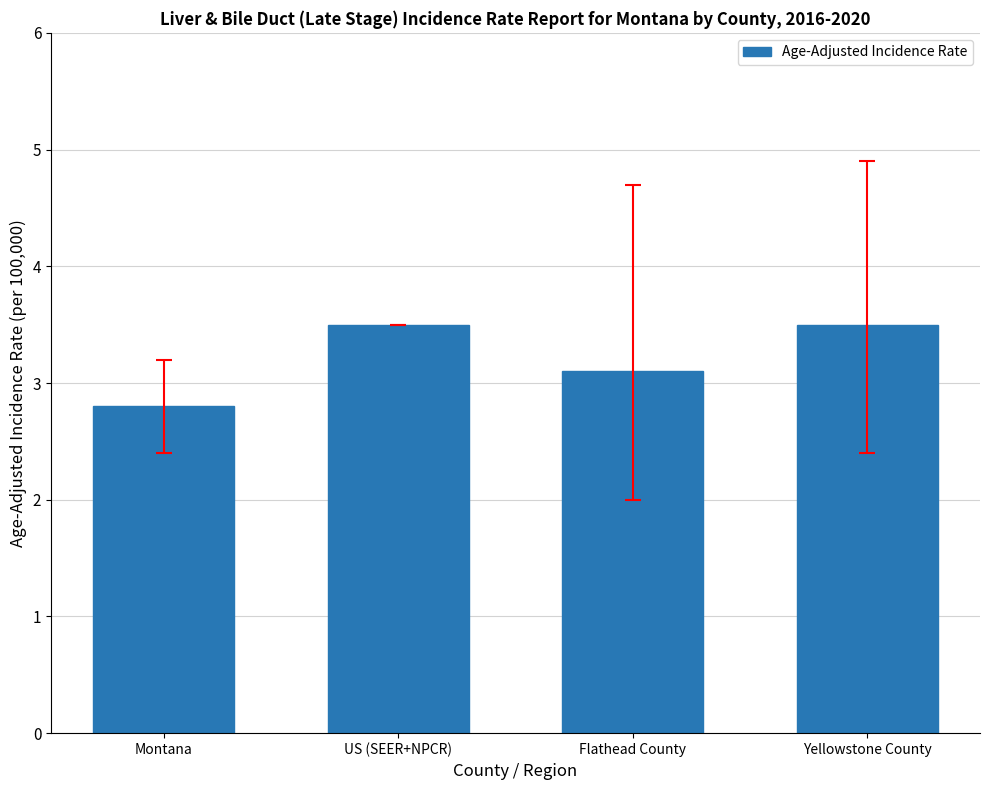

What is the greatest value displayed?

3.5